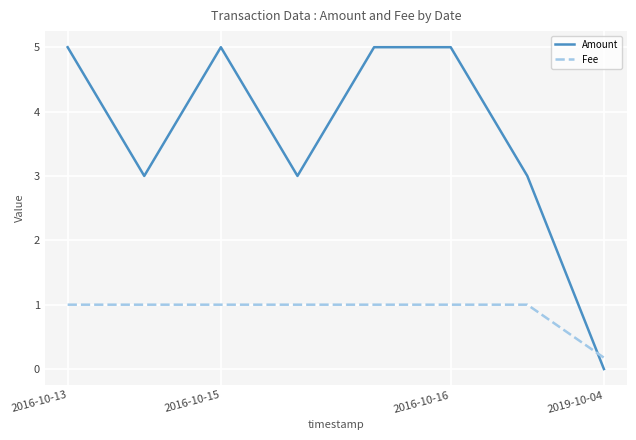

What is the difference between the second highest and second lowest values in the Amount series?

2.0